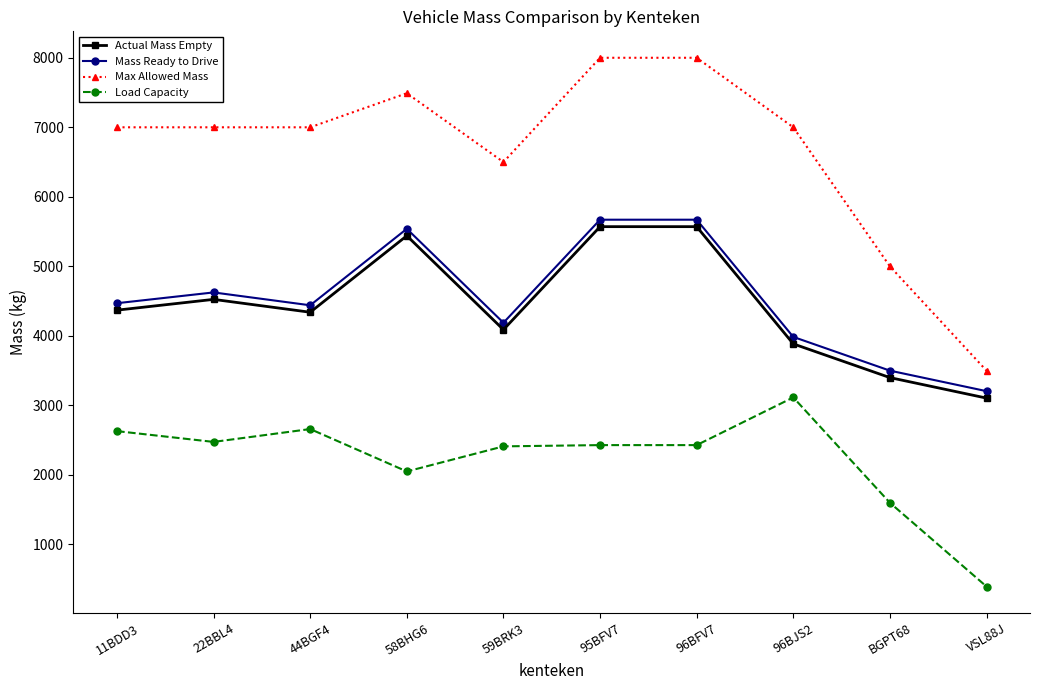

True or false: Max Allowed Mass has a value of 4811 at VSL88J.

False